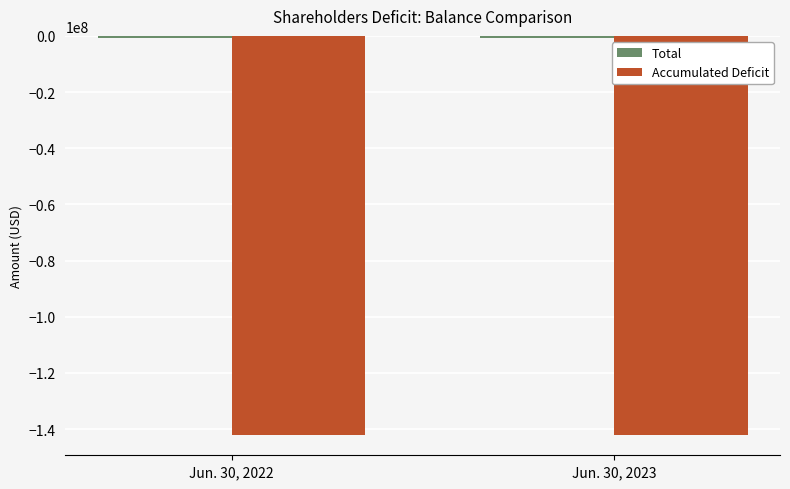

What is the minimum value shown in the chart?

-142226851